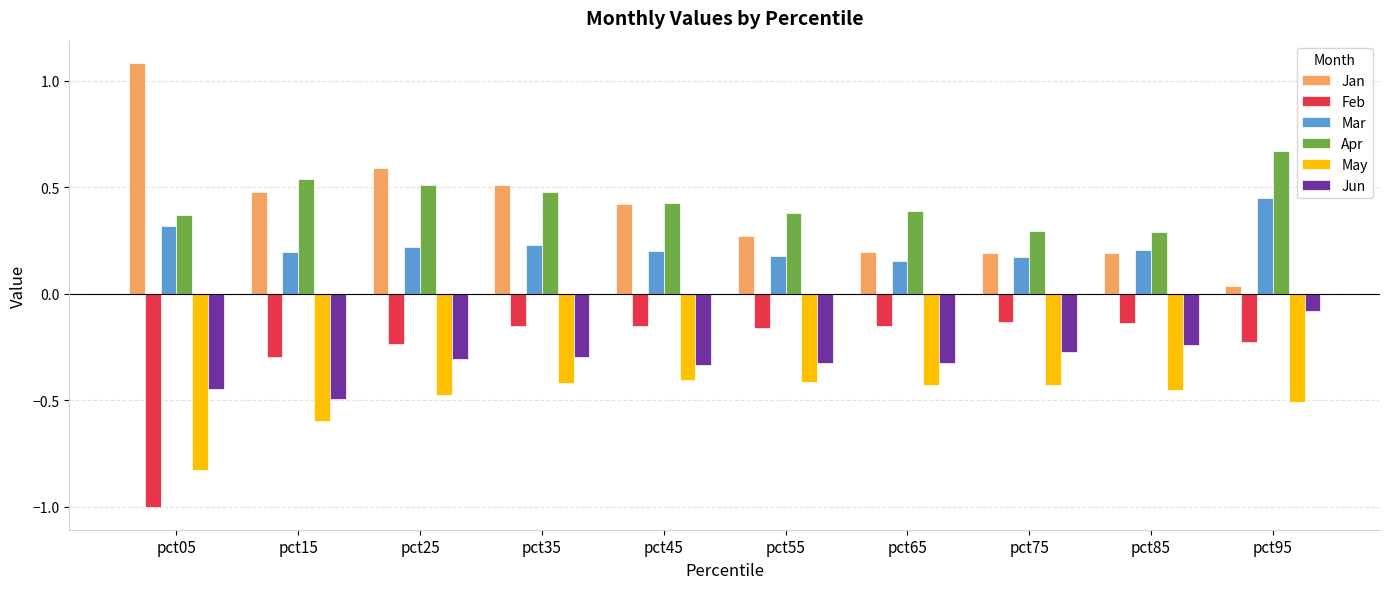

The Apr series shows 0.8 at pct25. True or false?

False